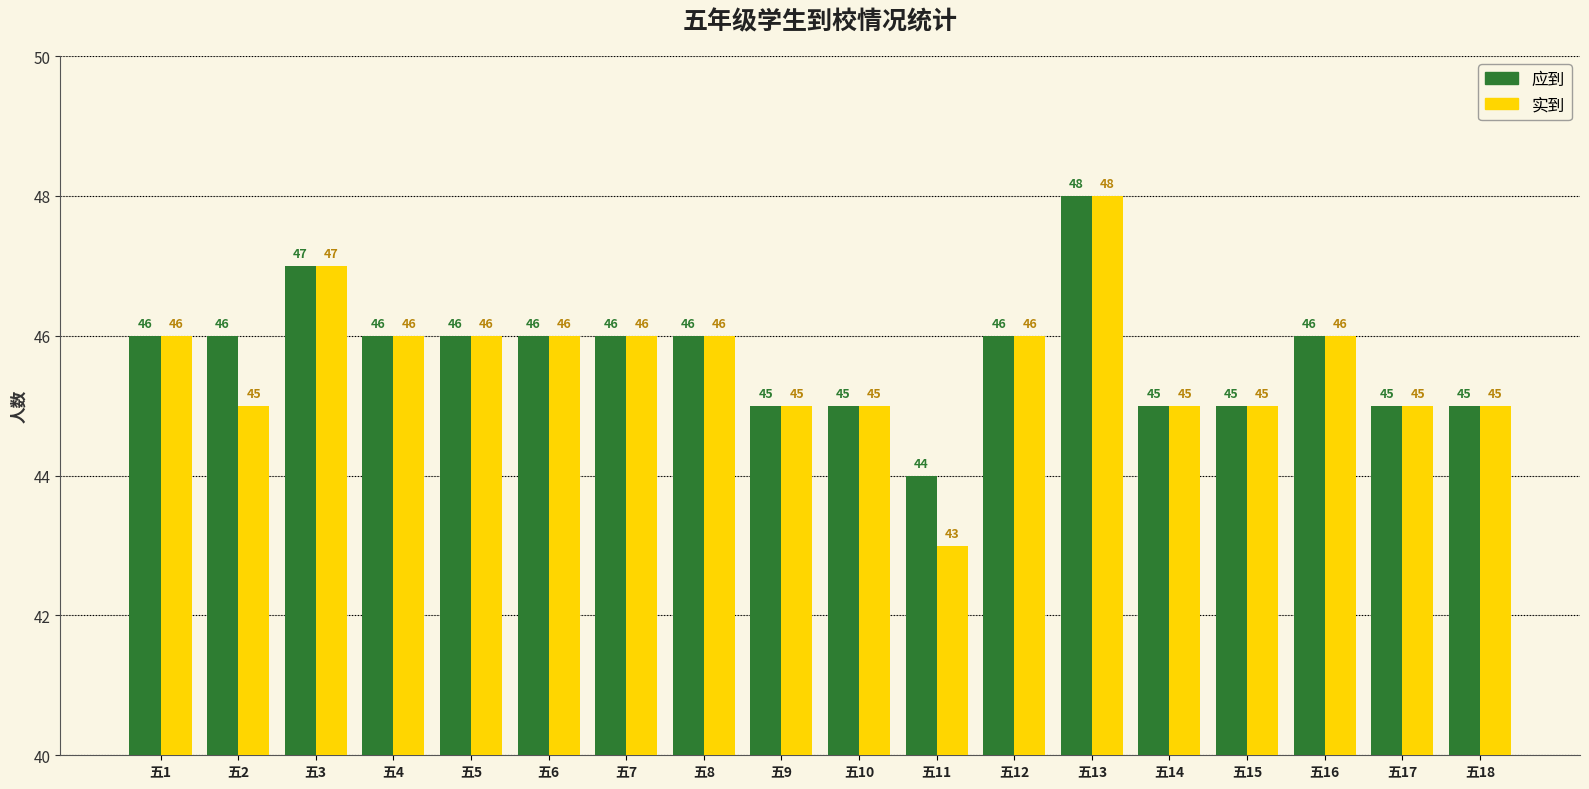

How many categories are shown in the chart?

18